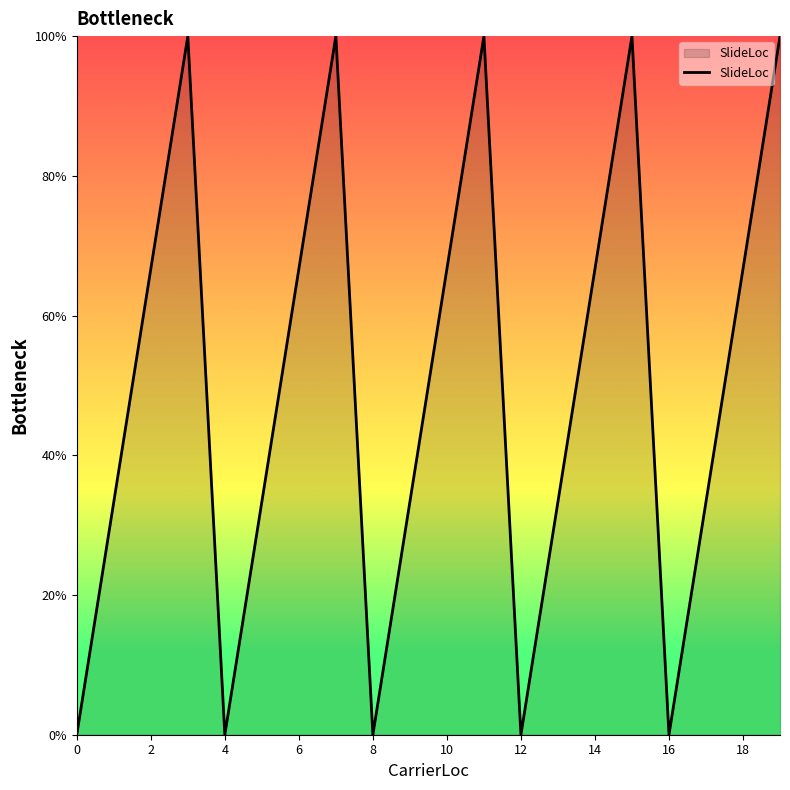

Reading left to right, transcribe all the data shown in this chart.

0.0	33.3	66.7	100.0	0.0	33.3	66.7	100.0	0.0	33.3	66.7	100.0	0.0	33.3	66.7	100.0	0.0	33.3	66.7	100.0